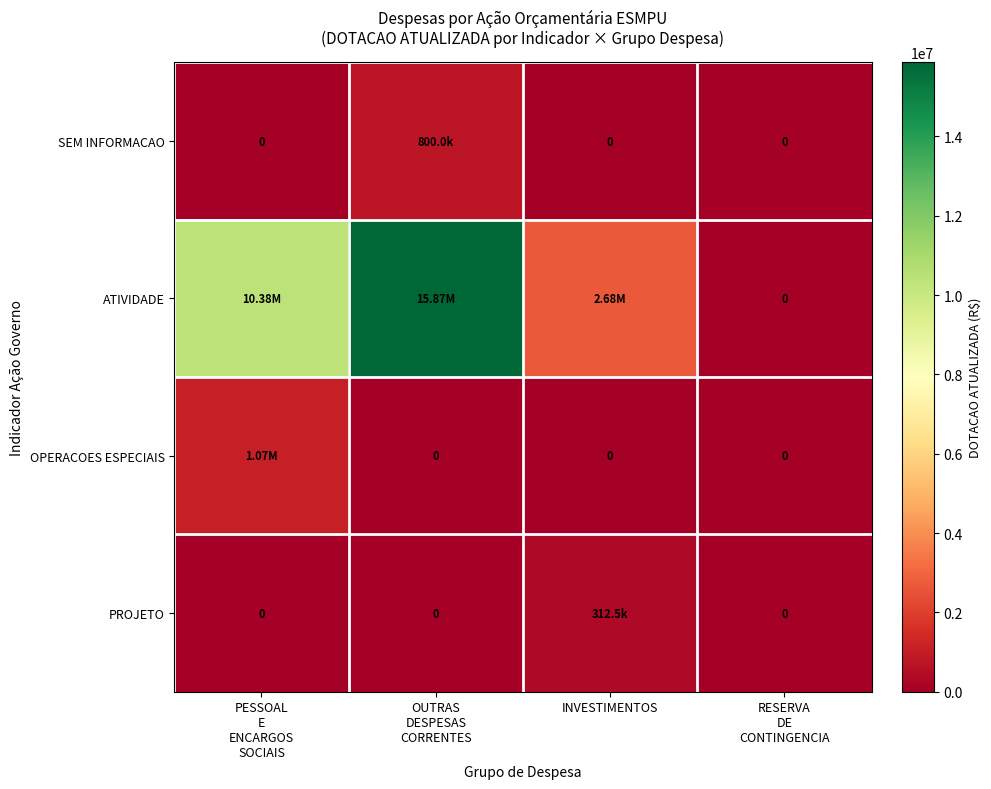

Which series has the largest total across all categories?

ATIVIDADE